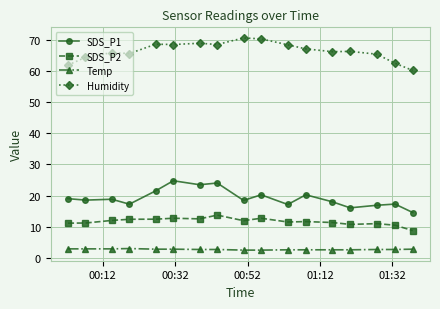

True or false: SDS_P2 and Humidity intersect in this chart.

False